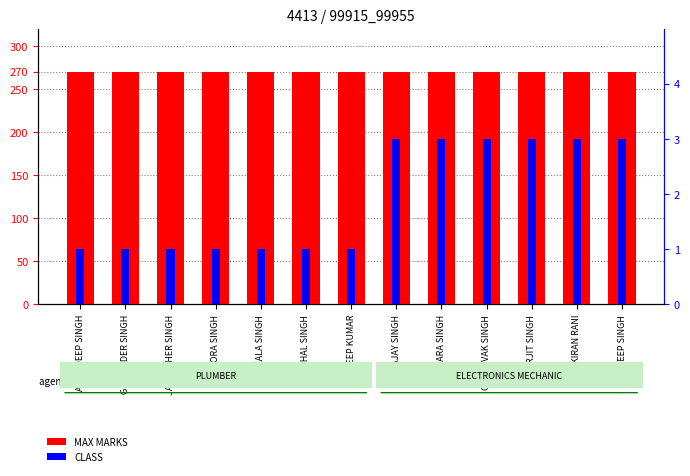

List the series in order of their overall mean, highest first.

MAX MARKS, CLASS